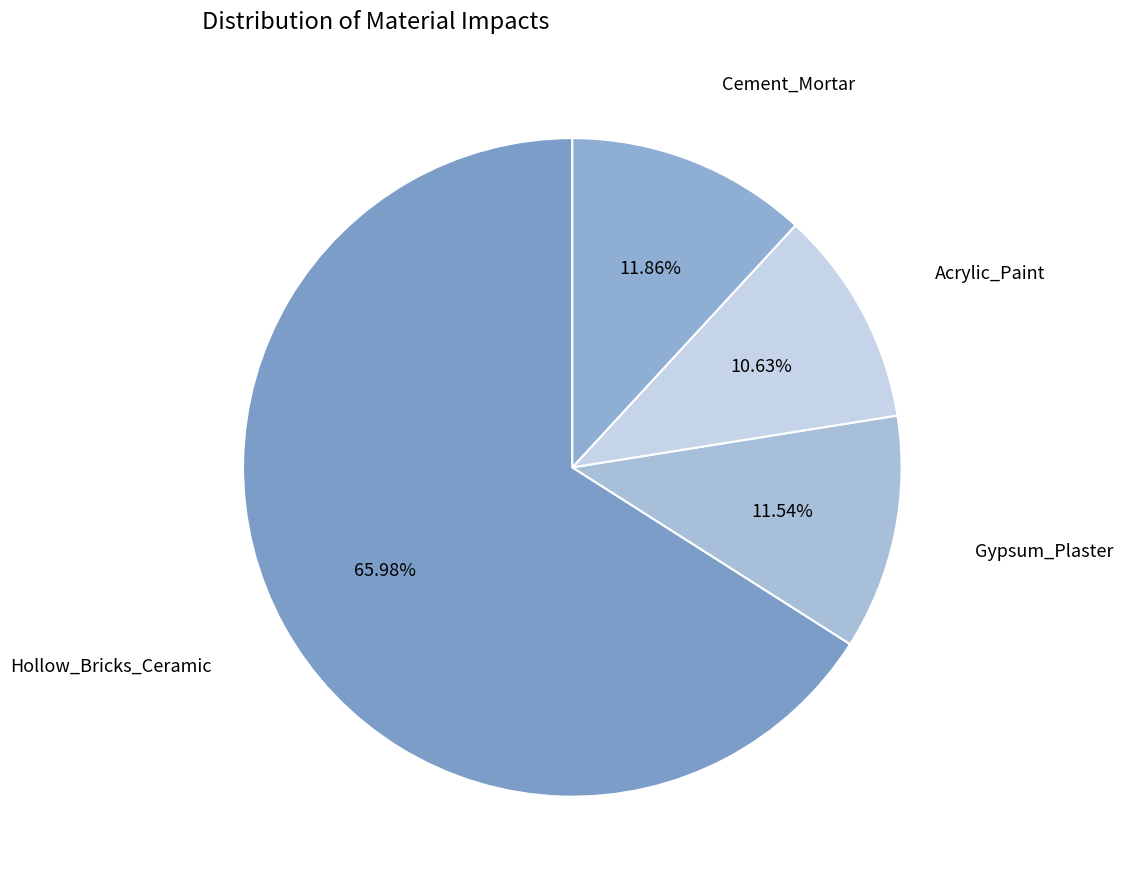

To the nearest percent, what percentage of the pie is Hollow_Bricks_Ceramic?

66%